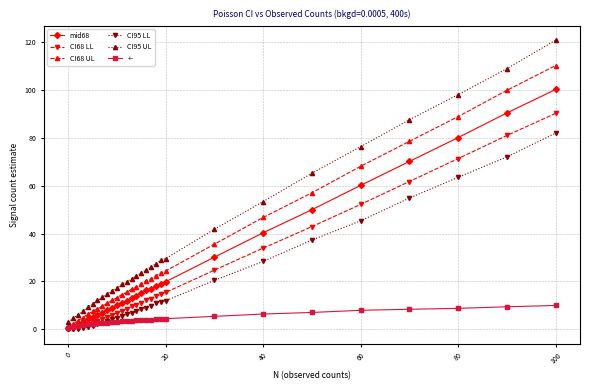

Rank the series by their maximum value, from highest to lowest.

CI95 UL, CI68 UL, mid68, CI68 LL, CI95 LL, +-